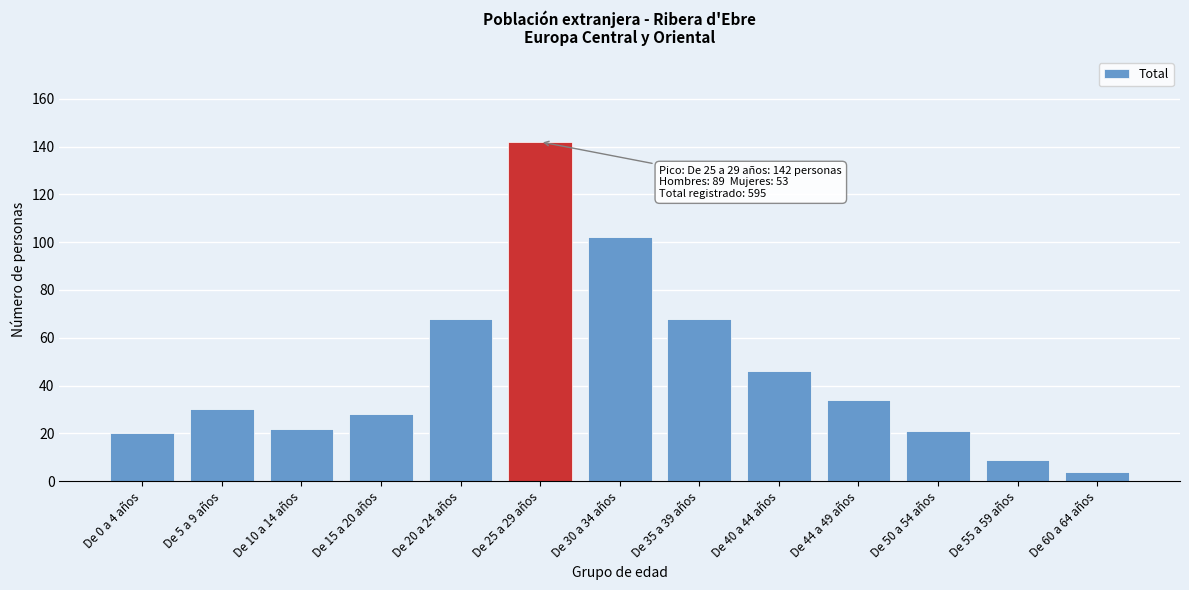

Reading right to left, extract all data points from this chart.

De 60 a 64 años=4	De 55 a 59 años=9	De 50 a 54 años=21	De 44 a 49 años=34	De 40 a 44 años=46	De 35 a 39 años=68	De 30 a 34 años=102	De 25 a 29 años=142	De 20 a 24 años=68	De 15 a 20 años=28	De 10 a 14 años=22	De 5 a 9 años=30	De 0 a 4 años=20